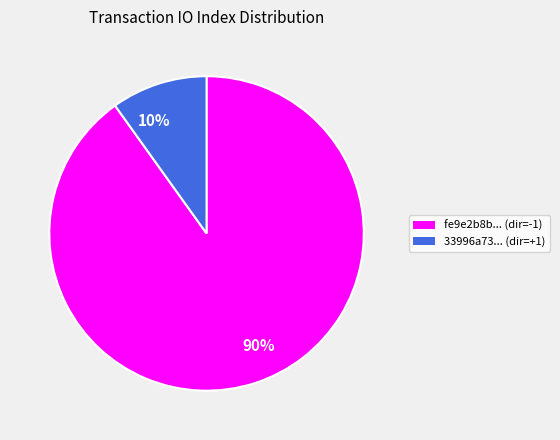

Is the sum of 90% and 10% greater than half?

Yes